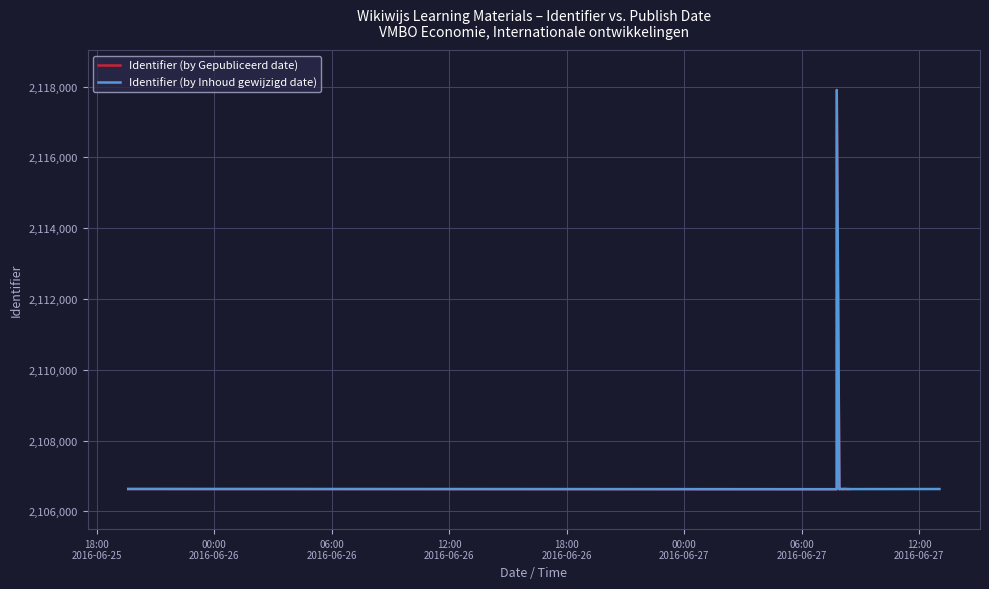

Where does the Identifier (by Gepubliceerd date) series first go above 2106629?

18:00
2016-06-25